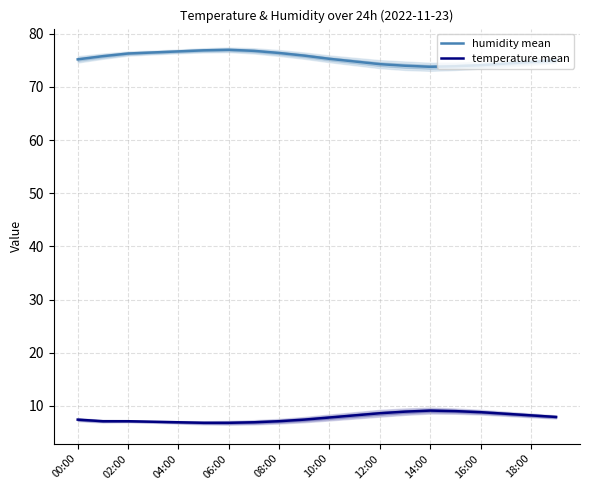

Read the temperature mean value at 16:00.

8.8